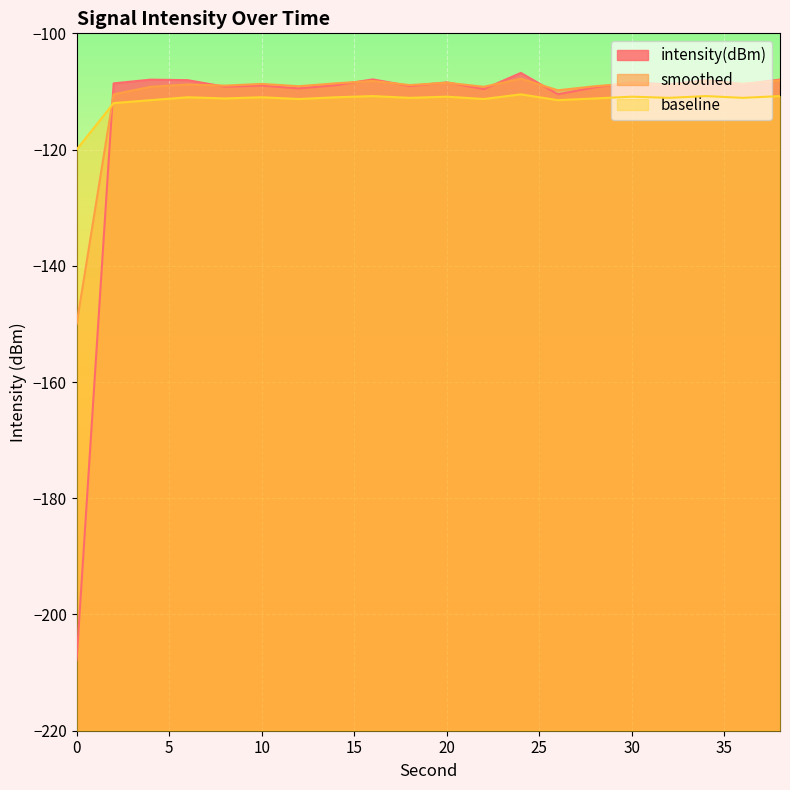

Reading left to right, transcribe all the data shown in this chart.

intensity(dBm): -207.8	-108.6	-108.0	-108.1	-109.2	-109.0	-109.5	-108.9	-107.9	-109.1	-108.4	-109.6	-106.8	-110.5	-109.3	-108.4	-108.8	-108.0	-108.8	-108.0
smoothed: -150.0	-110.5	-109.2	-108.8	-109.0	-108.7	-109.1	-108.6	-108.2	-108.9	-108.5	-109.2	-107.8	-109.8	-109.1	-108.6	-108.9	-108.2	-108.7	-108.1
baseline: -120.0	-112.0	-111.5	-111.0	-111.2	-111.0	-111.3	-111.0	-110.8	-111.1	-110.9	-111.3	-110.5	-111.5	-111.2	-110.9	-111.1	-110.8	-111.1	-110.8